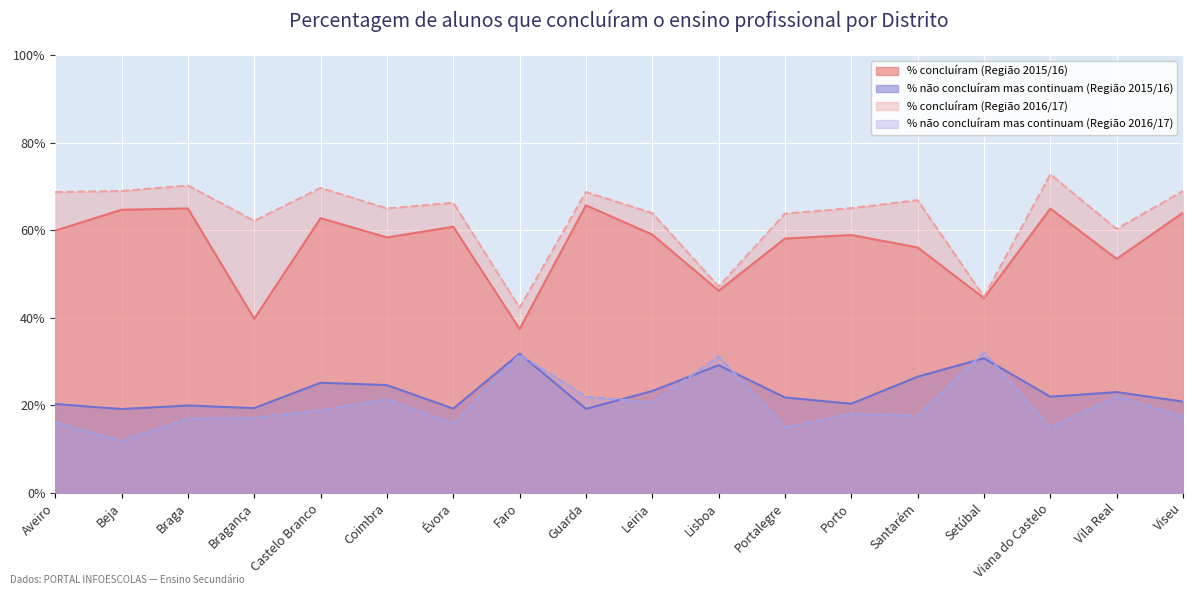

What is the minimum value for % concluíram (Região 2016/17)?

0.4